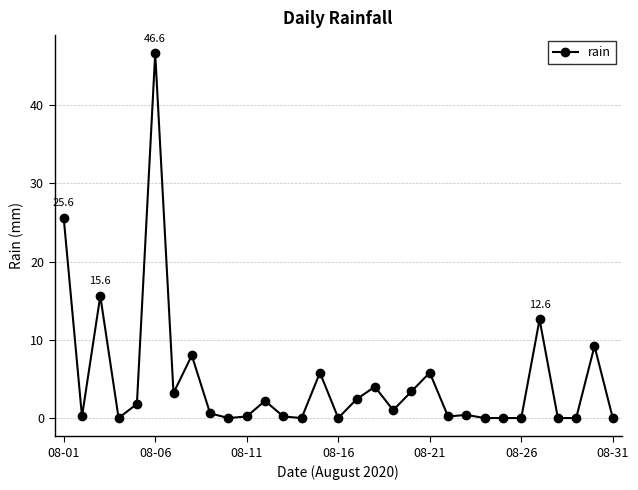

What is the greatest value displayed?

46.6